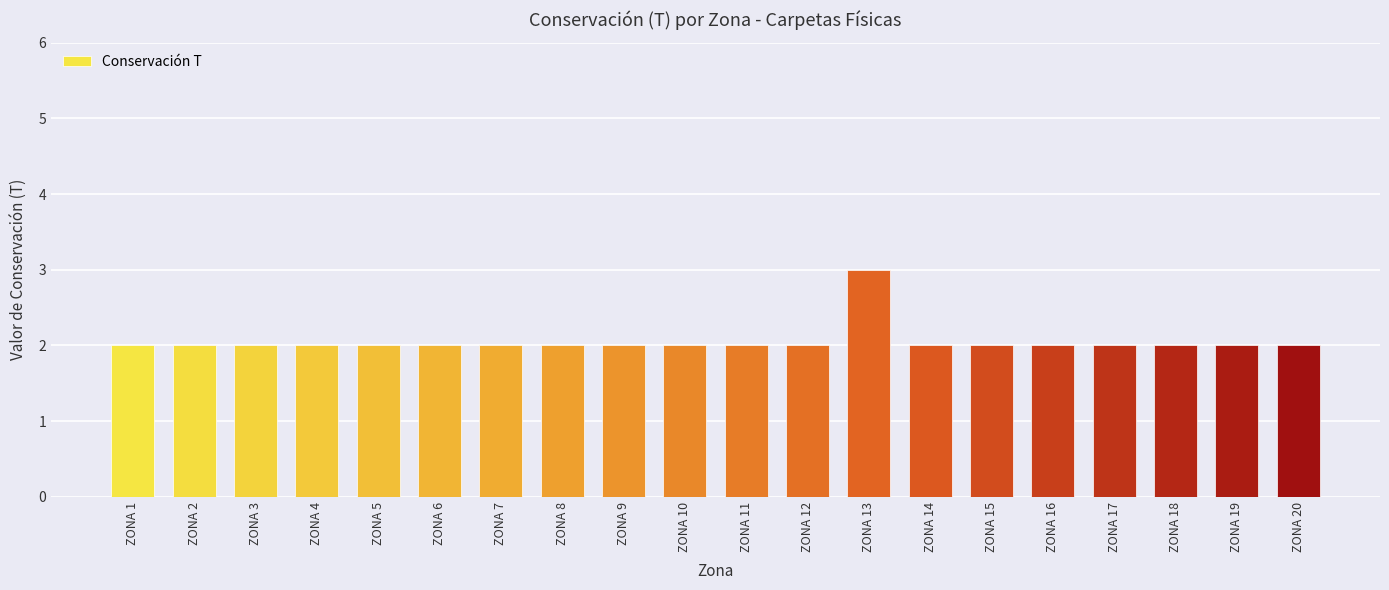

Count the number of data series in this chart.

1